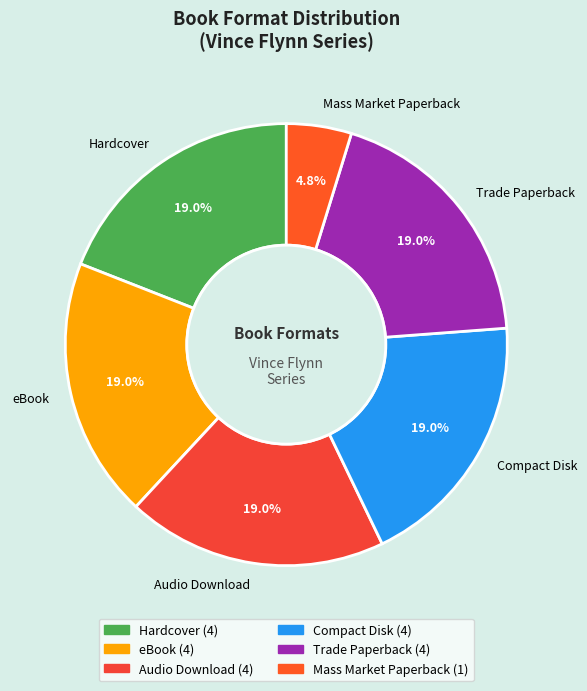

To the nearest percent, what percentage of the pie is Hardcover?

19%